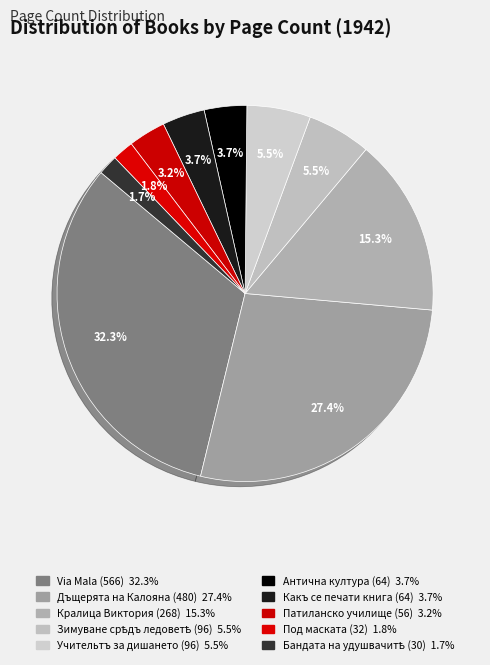

To the nearest percent, what portion does Под маската (32) represent?

2%